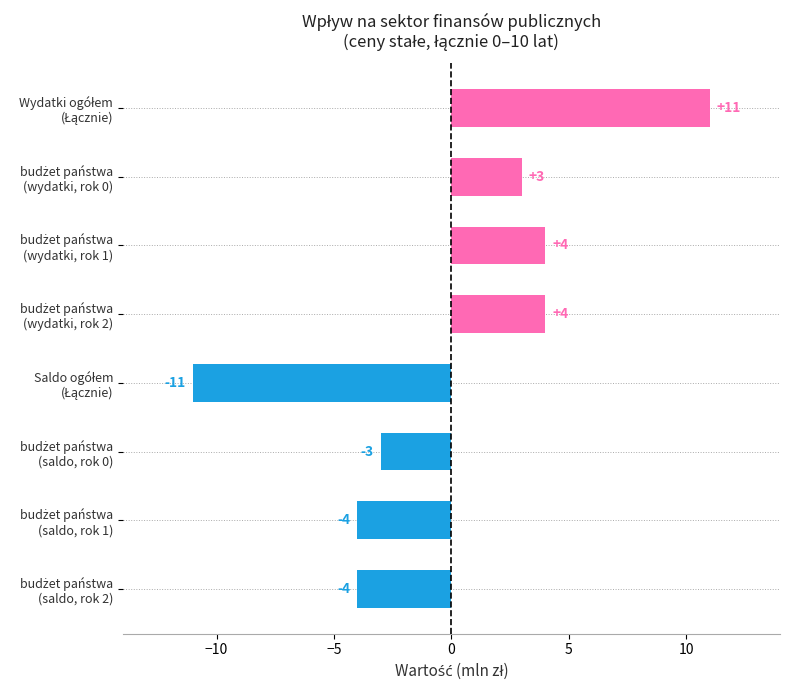

What is the maximum value shown in the chart?

11